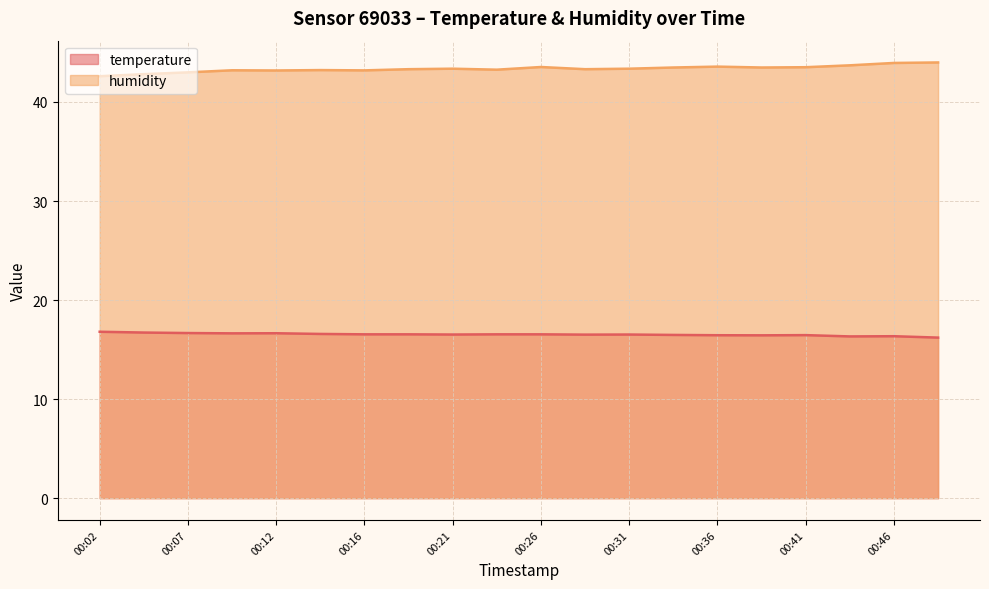

What is the spread (max minus min) of values at 00:16?

26.6